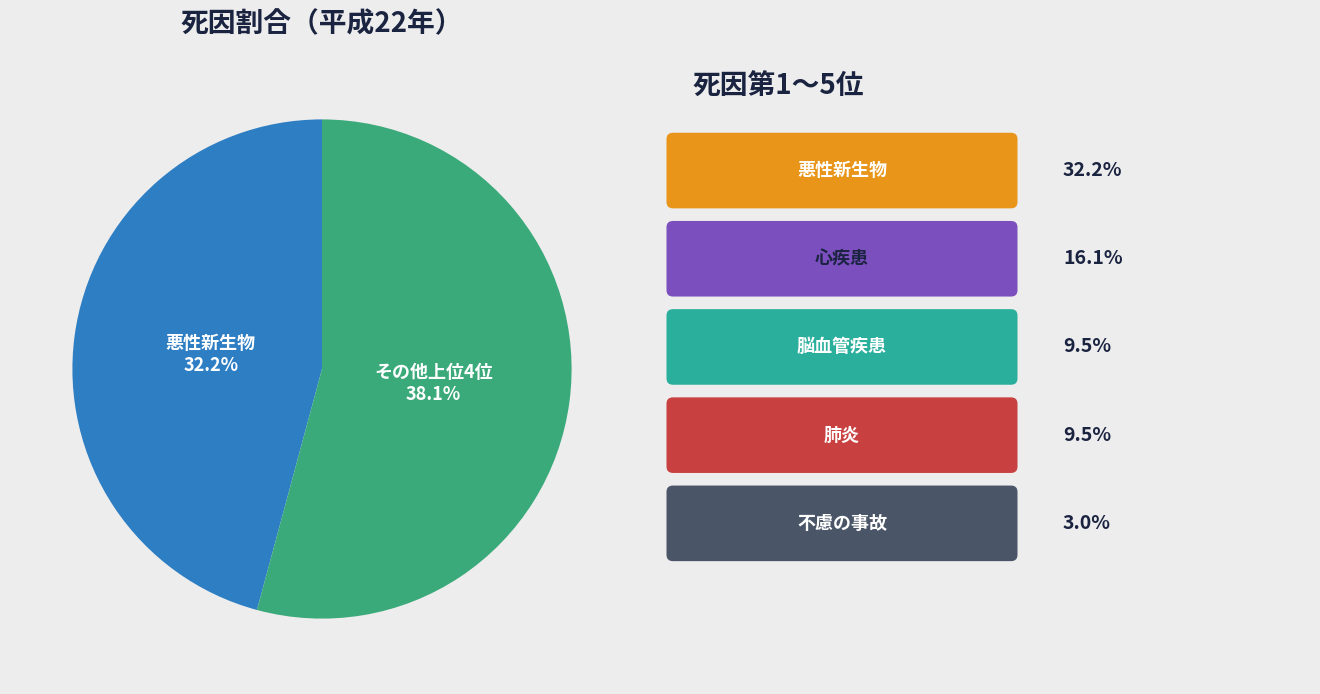

Between 心疾患 and 悪性新生物, which is larger?

悪性新生物